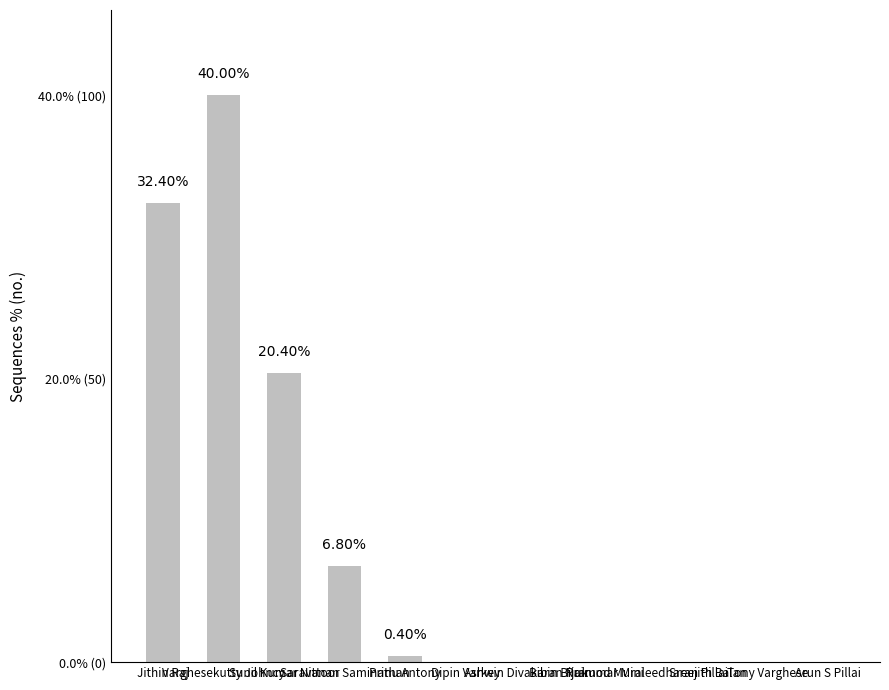

Reading right to left, what are all the values shown in this chart?

Arun S Pillai=0	Tony Varghese=0	Sreejith Balan=0	Pramod Muraleedharan Pillai=0	Bibin Bijukumar Mini=0	Ashwin Divakaran Nair=0	Dipin Varkey=0	Prinu Antony=1	Saravanan Saminathan=17	Sunil Kumar Nittoor=51	Varghesekutty Johncy=100	Jithin Raj=81